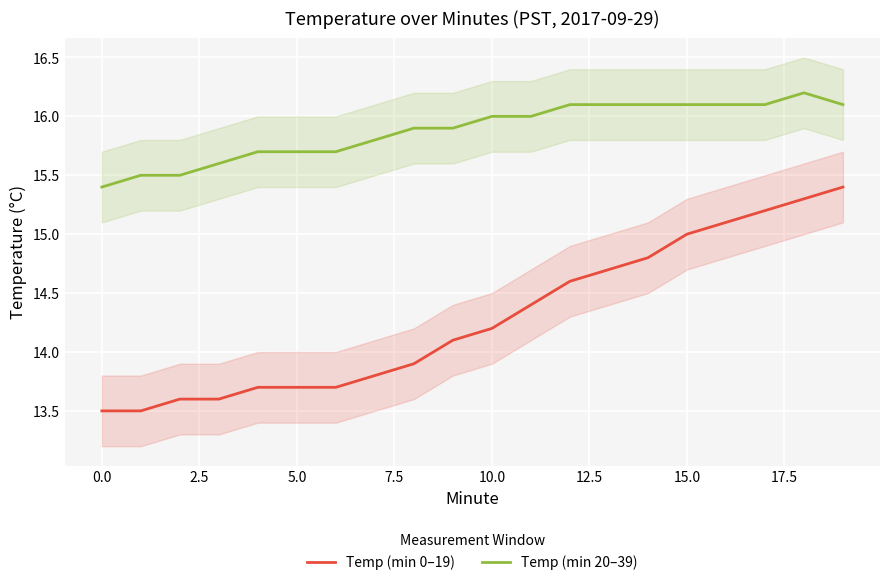

What is the average value of the Temp (min 0–19) series?

14.3